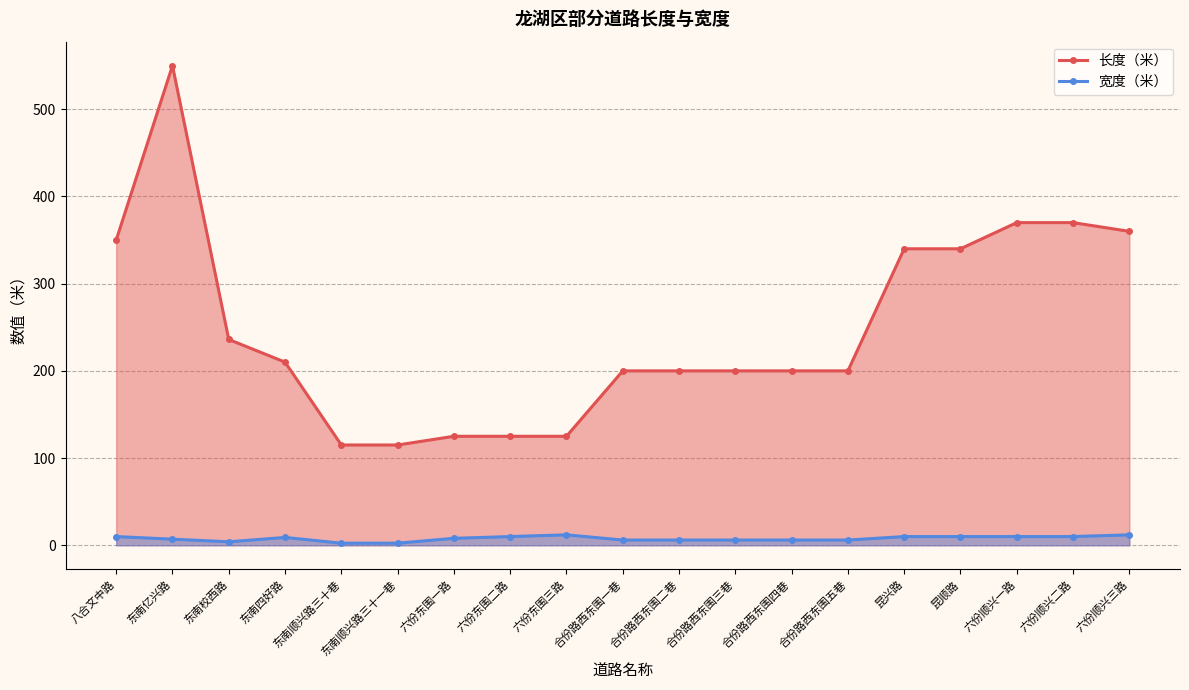

True or false: 长度（米） has more than 0 interior local peaks.

True